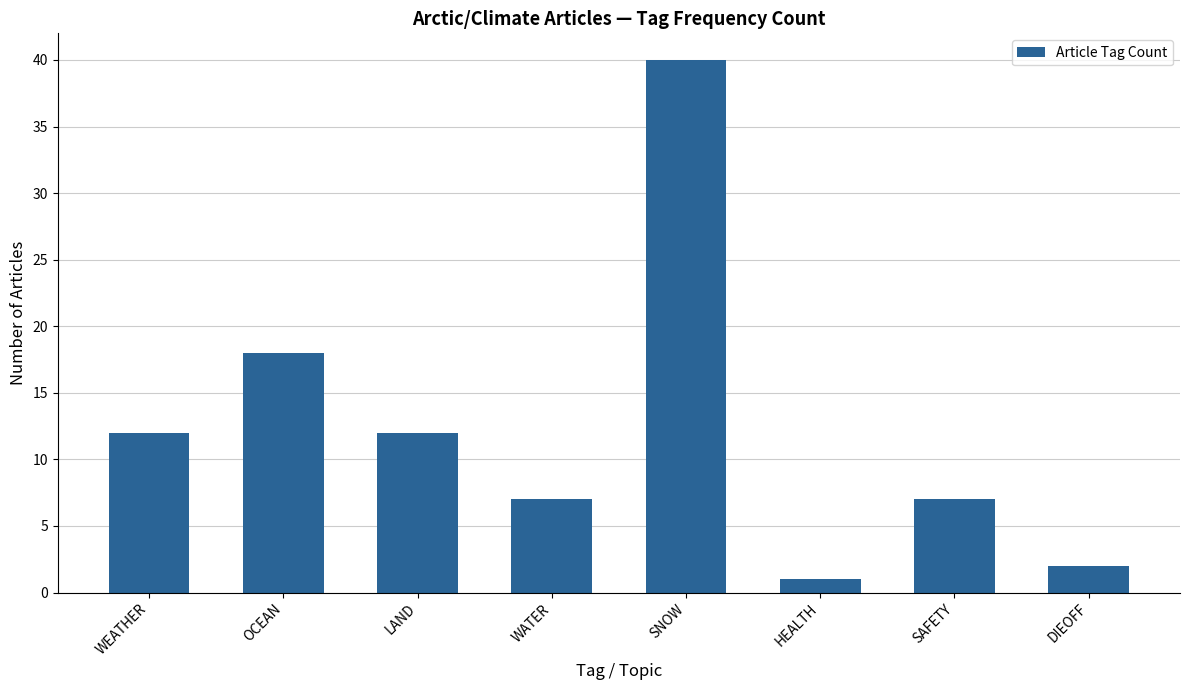

Which label corresponds to the largest value in the chart?

SNOW